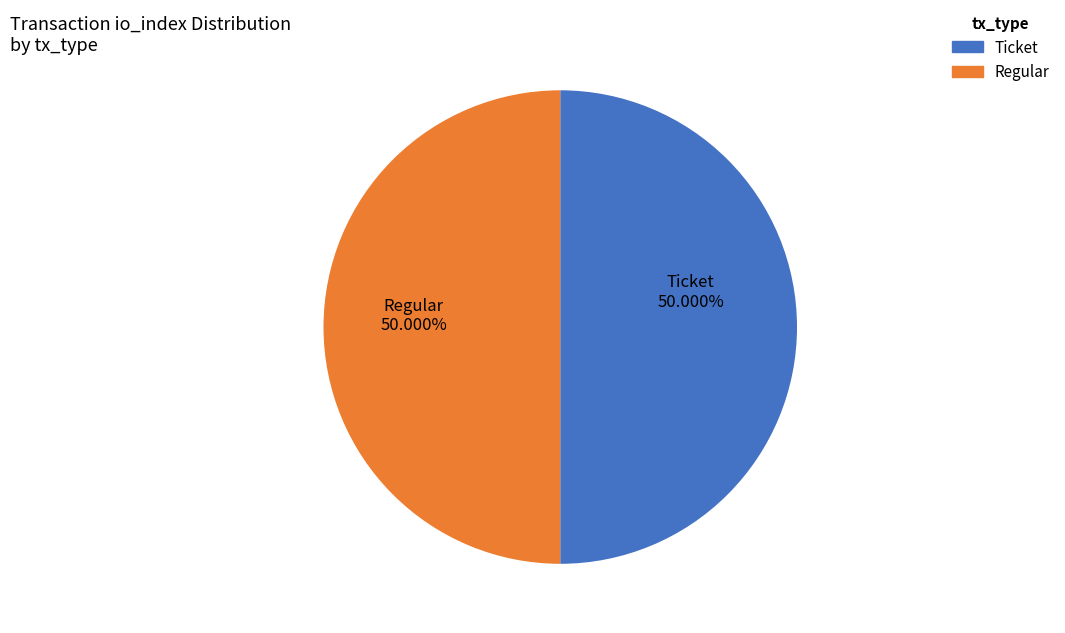

What percentage is the Regular slice, to the nearest percent?

50%